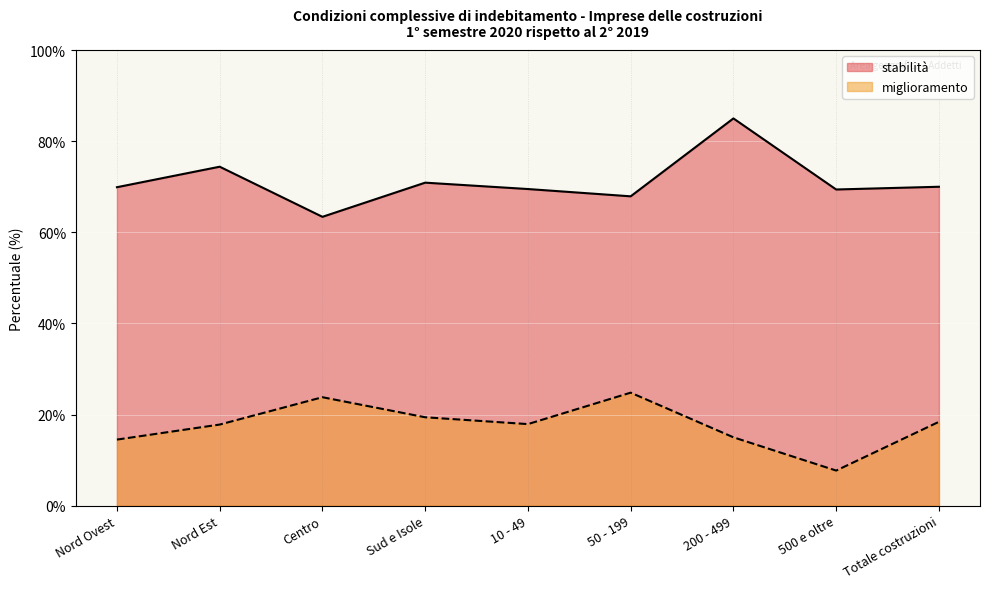

Rank the series by their maximum value, from highest to lowest.

stabilità, miglioramento